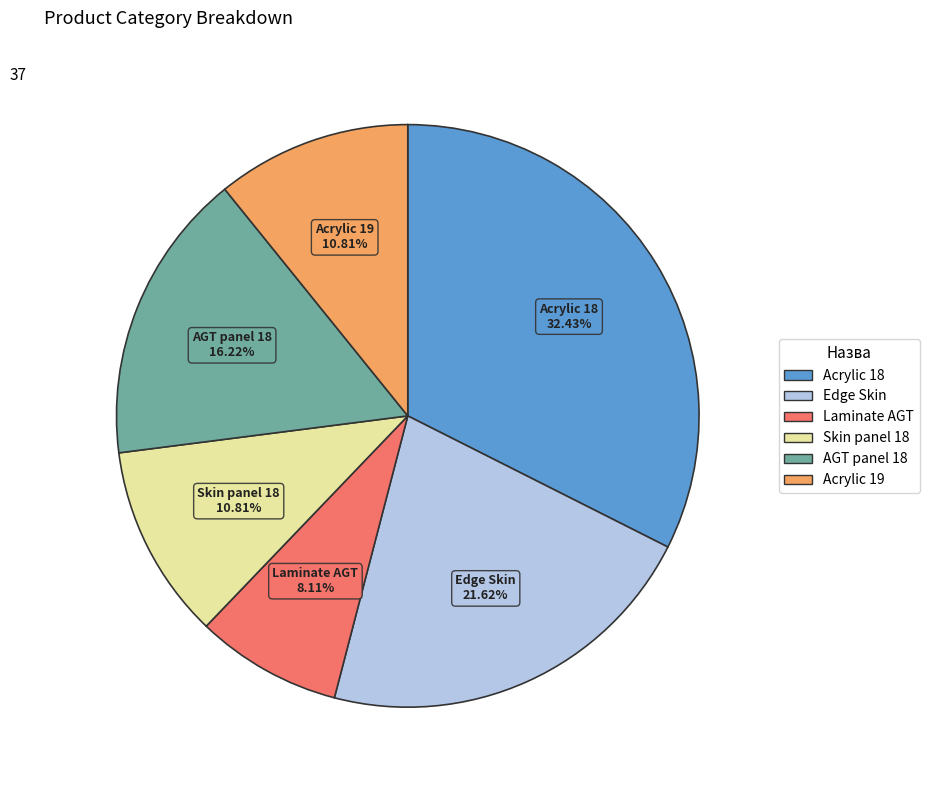

Approximately how many times larger is the value at Skin panel 18 compared to AGT panel 18?

0.7